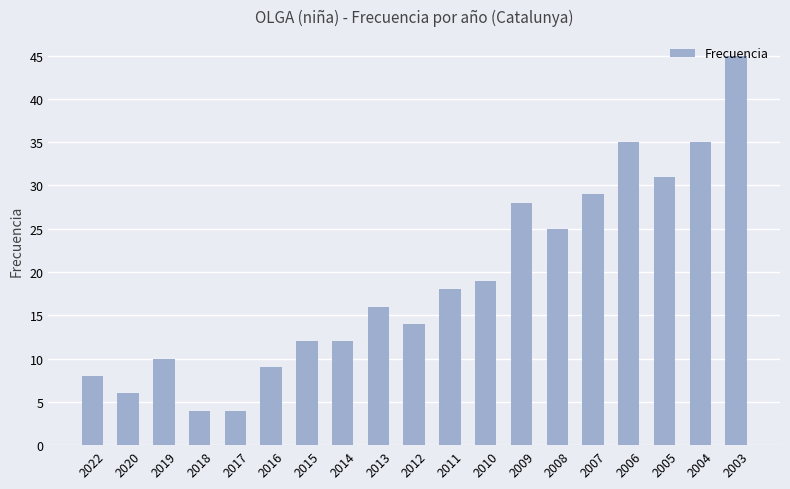

What is the sum of all values?

360